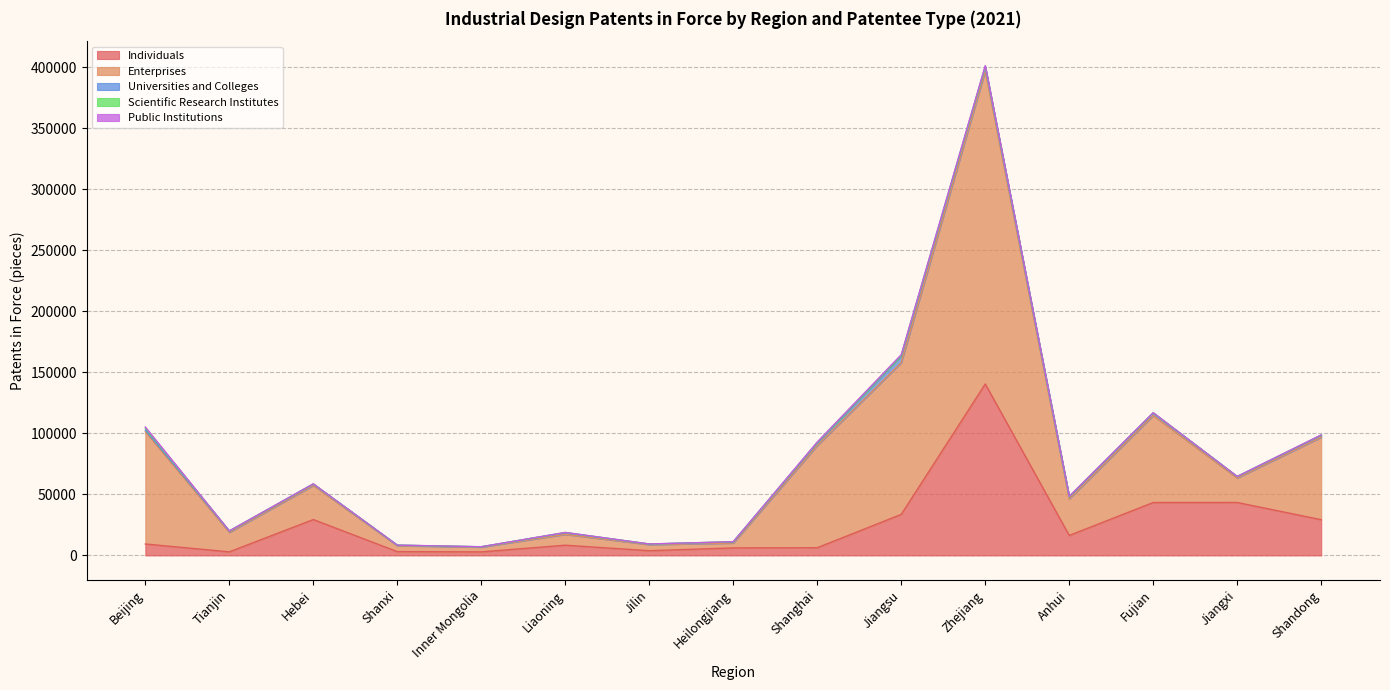

After their last crossing, which series has the higher values: Enterprises or Individuals?

Enterprises